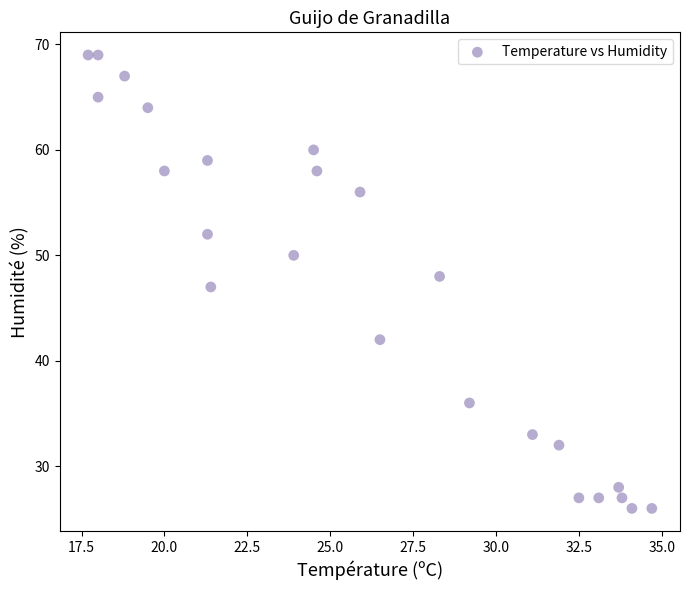

What is the range of Y values (max minus min)?

43